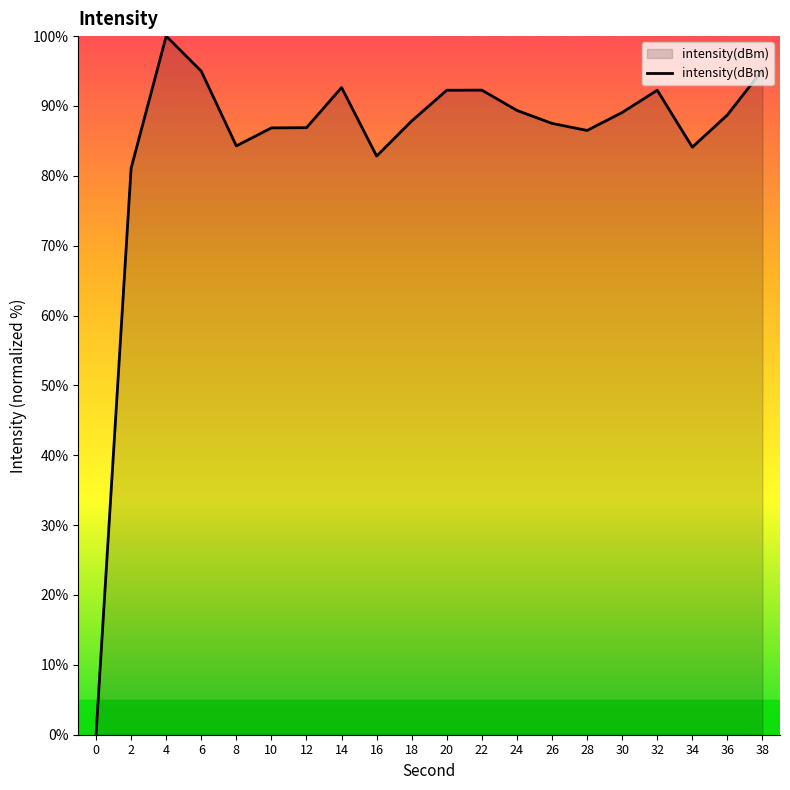

What is the difference between the maximum and minimum values?

100.0